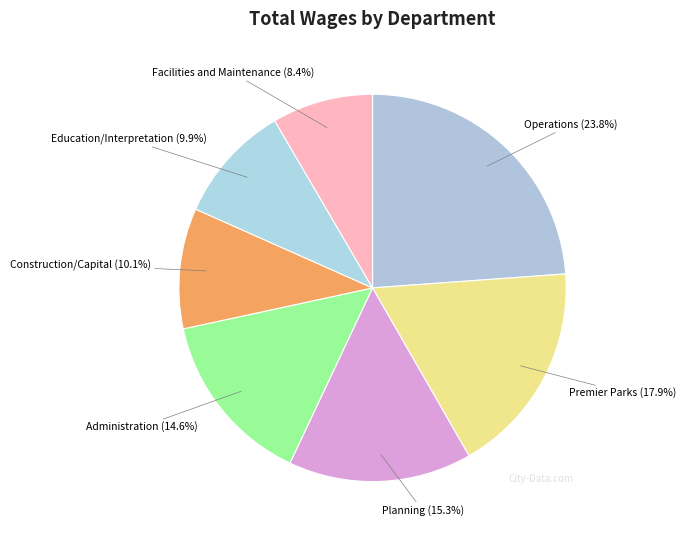

True or false: Construction/Capital accounts for 10% of the total.

True